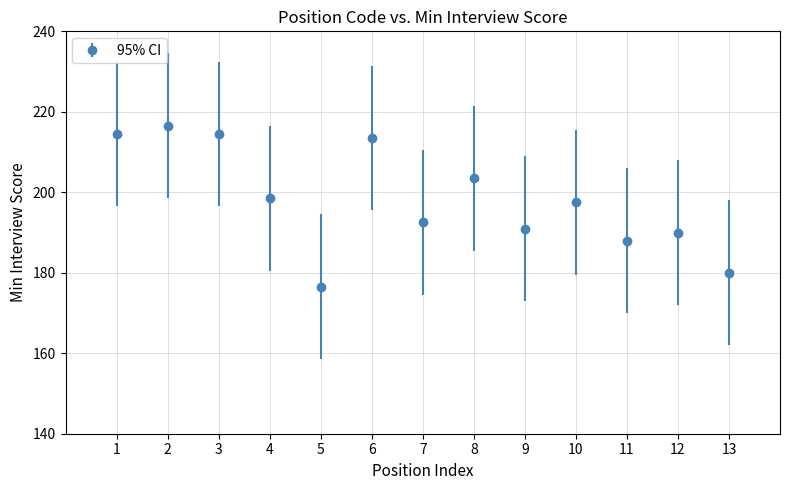

Which has a higher value, 7 or 12?

7